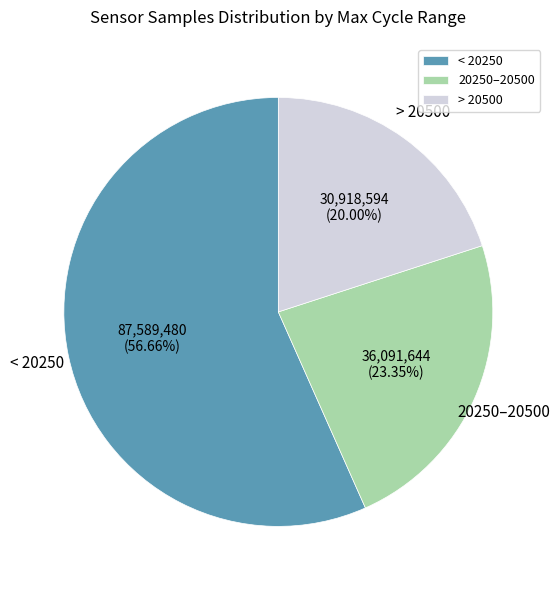

Which category has the smallest portion of the pie?

> 20500